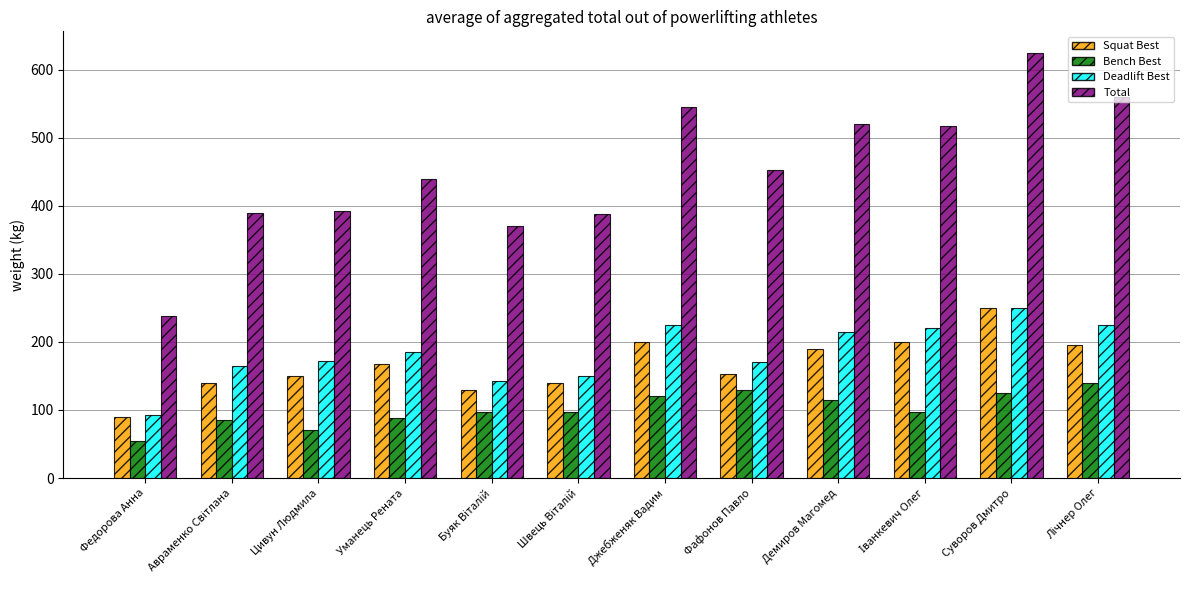

What is the difference between the maximum and minimum values in the Total series?

387.5